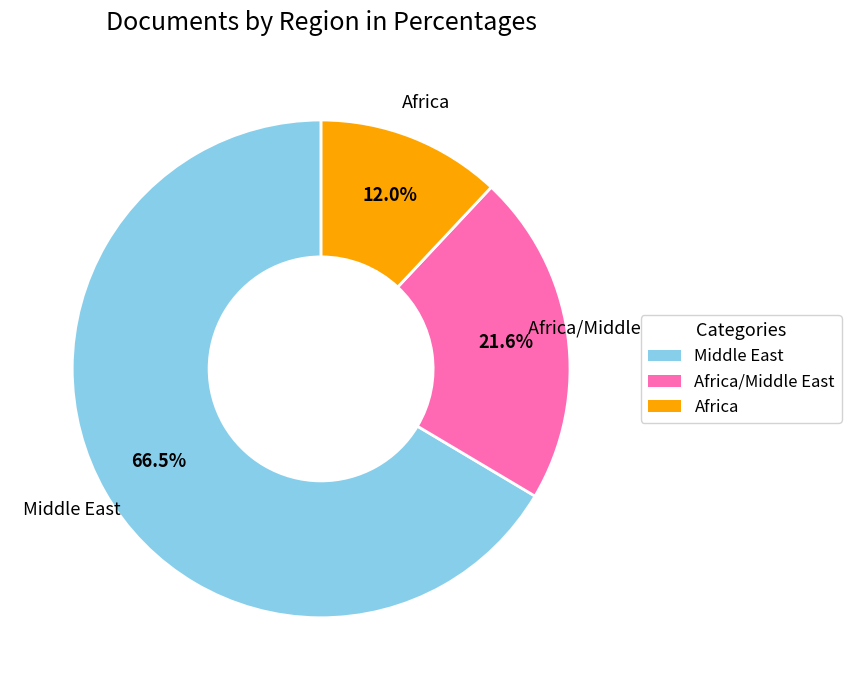

To the nearest percent, what is the average slice percentage?

33%